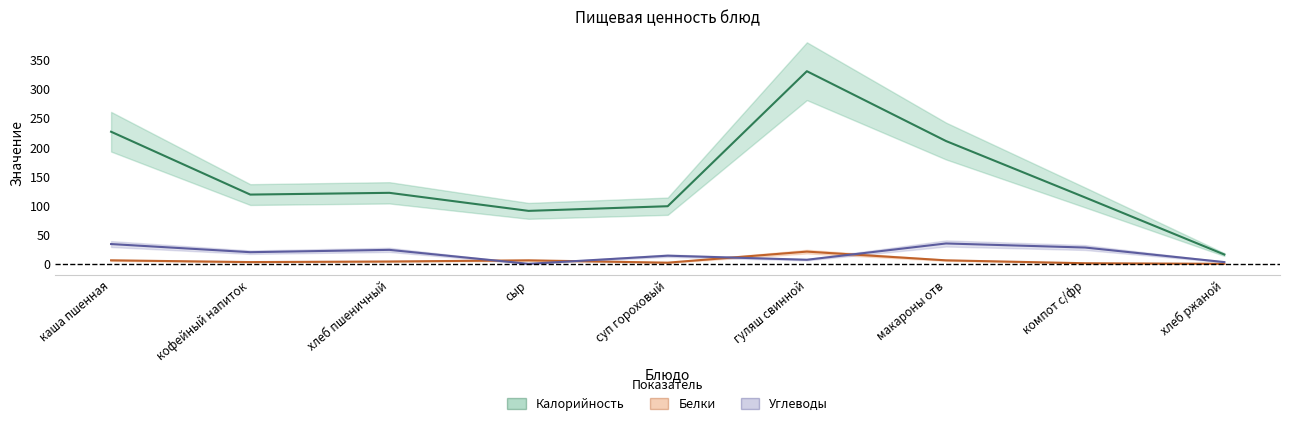

Between гуляш свинной and кофейный напиток, which is larger?

гуляш свинной